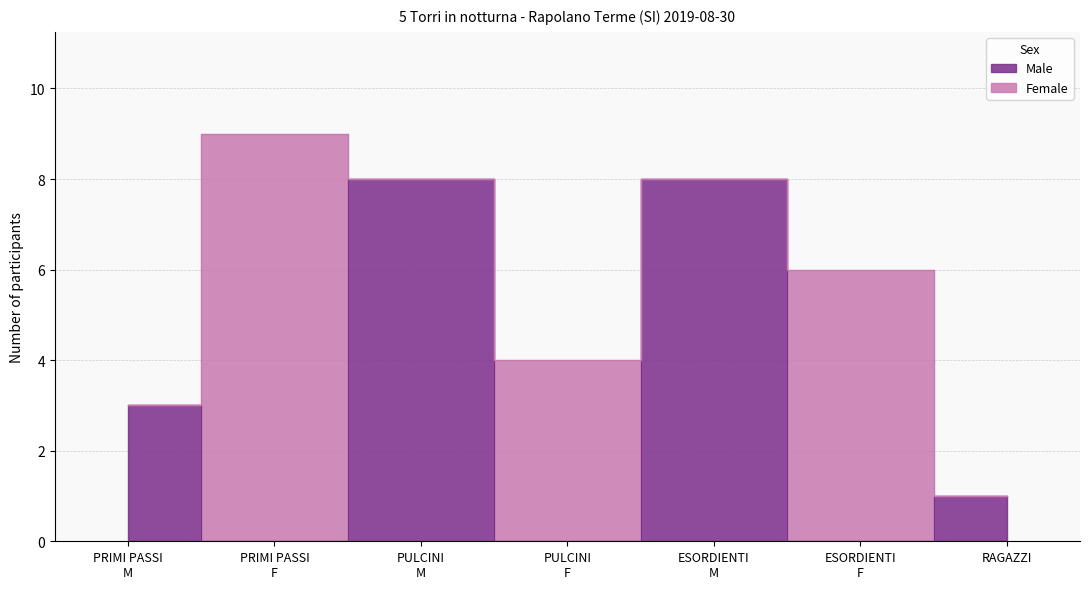

Is it true that the value at PRIMI PASSI
F is 0?

True